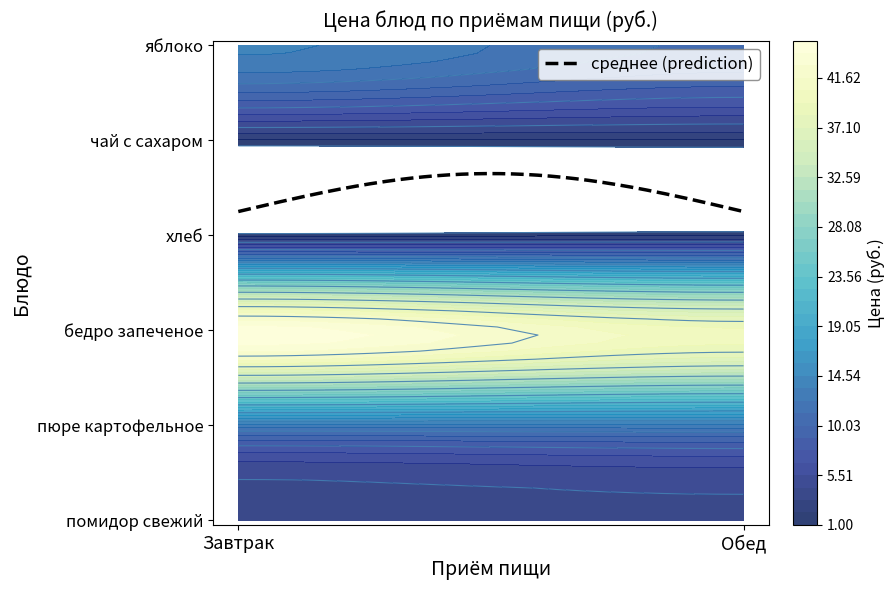

Is it true that чай с сахаром equals 2.0 at 1?

True